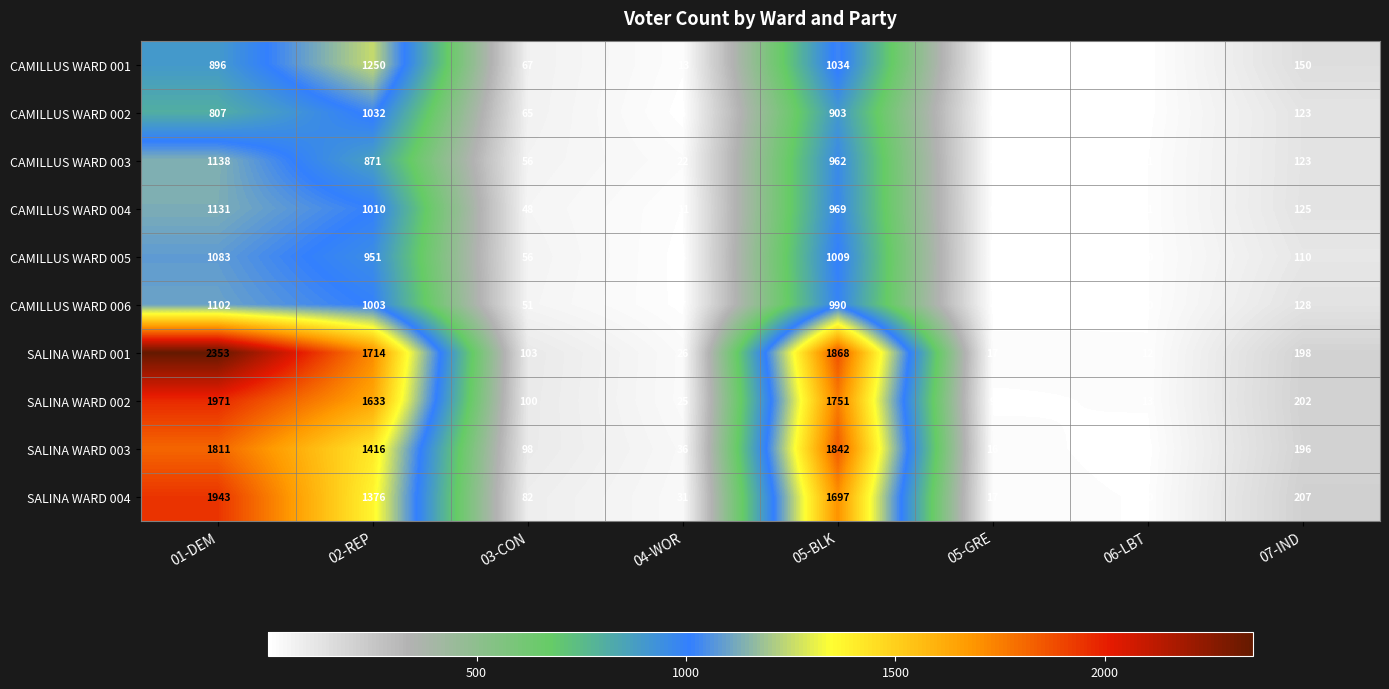

Which series has the widest spread of values?

SALINA WARD 001